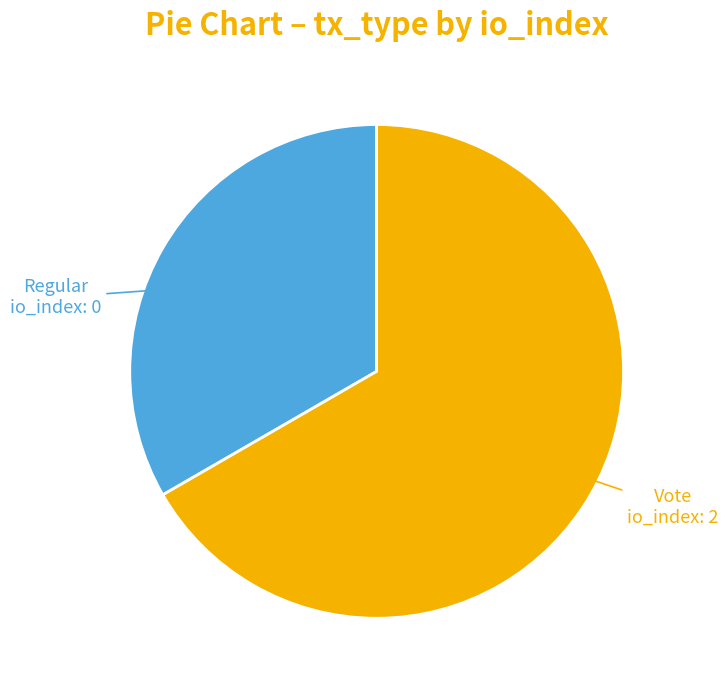

Is there any slice that represents more than half of the pie?

Yes